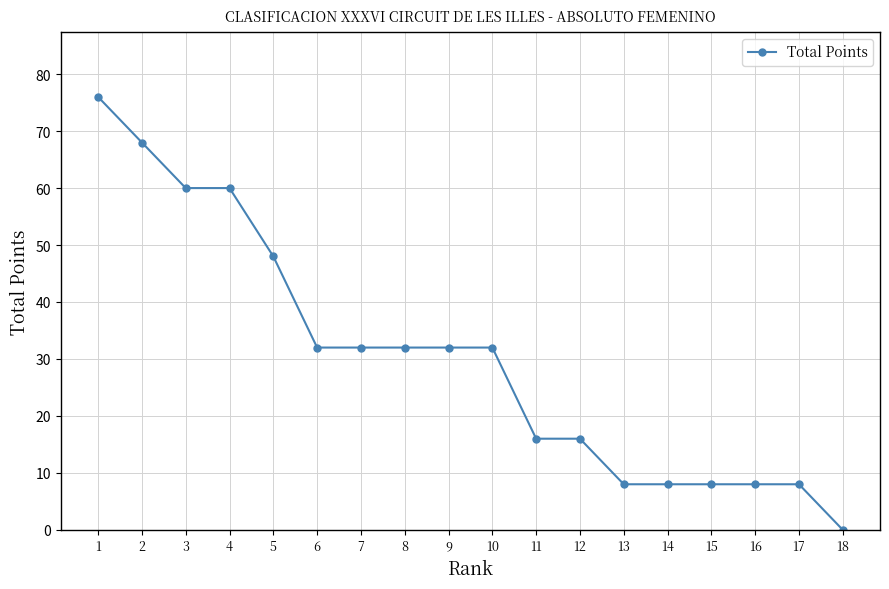

Is this an area chart (filled region under the line)?

No